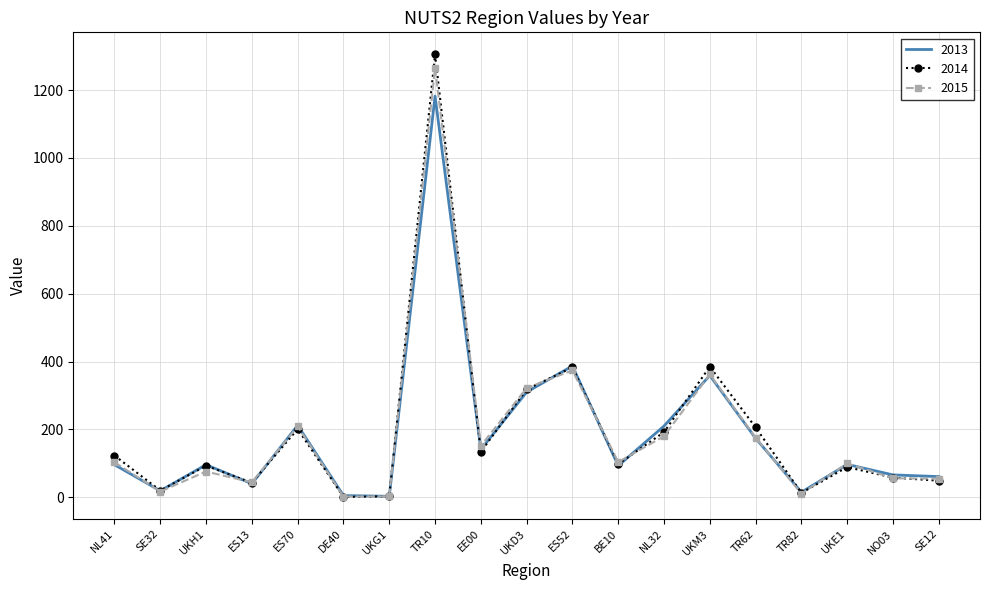

Where is 2015 nearest to the value 633?

ES52